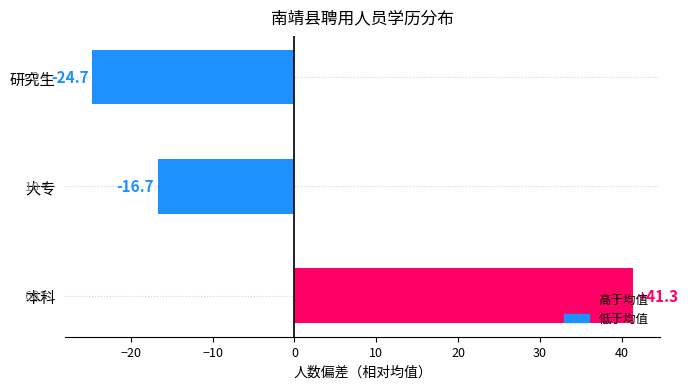

True or false: the data shows -16.7 at 大专.

True